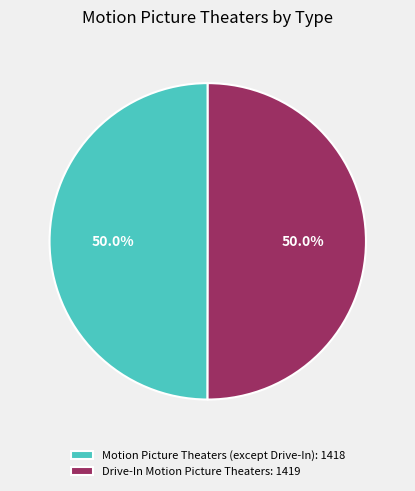

To the nearest percent, what portion does Drive-In Motion Picture Theaters represent?

50%